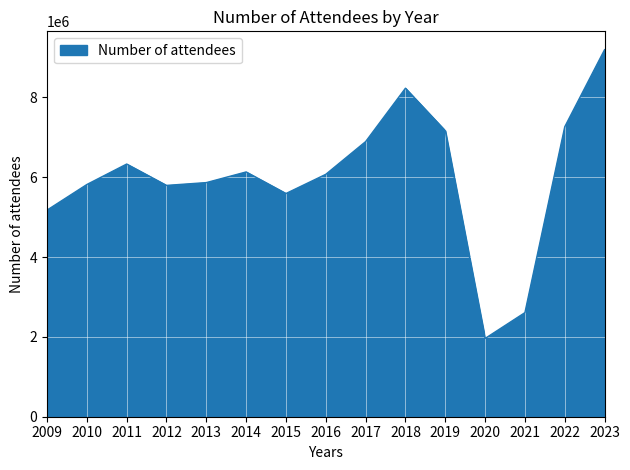

How many categories are shown in the chart?

15